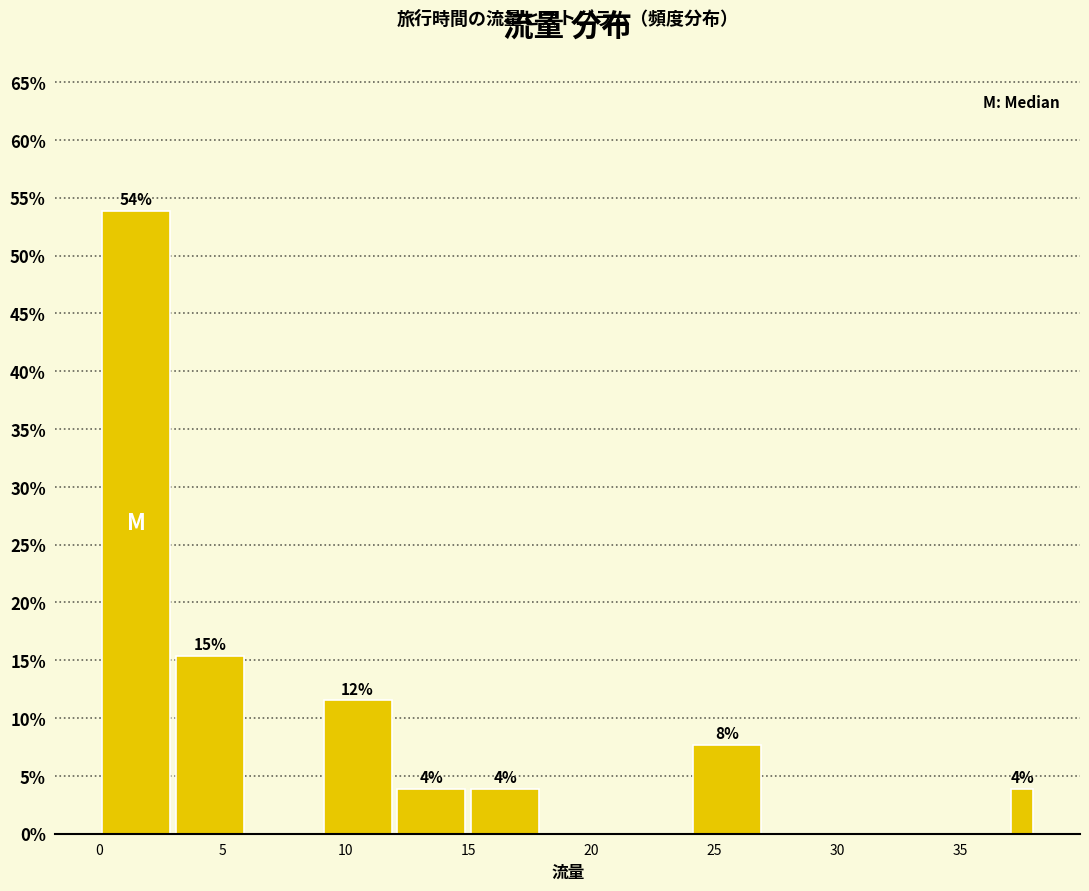

Around what value on the x-axis is the tallest bar? Give the approximate position of its centre, as read against the axis.

1.5